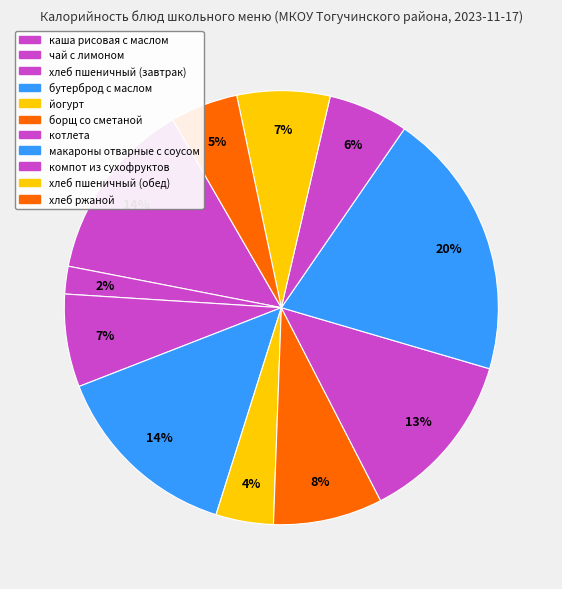

Count the number of slices in the pie.

11